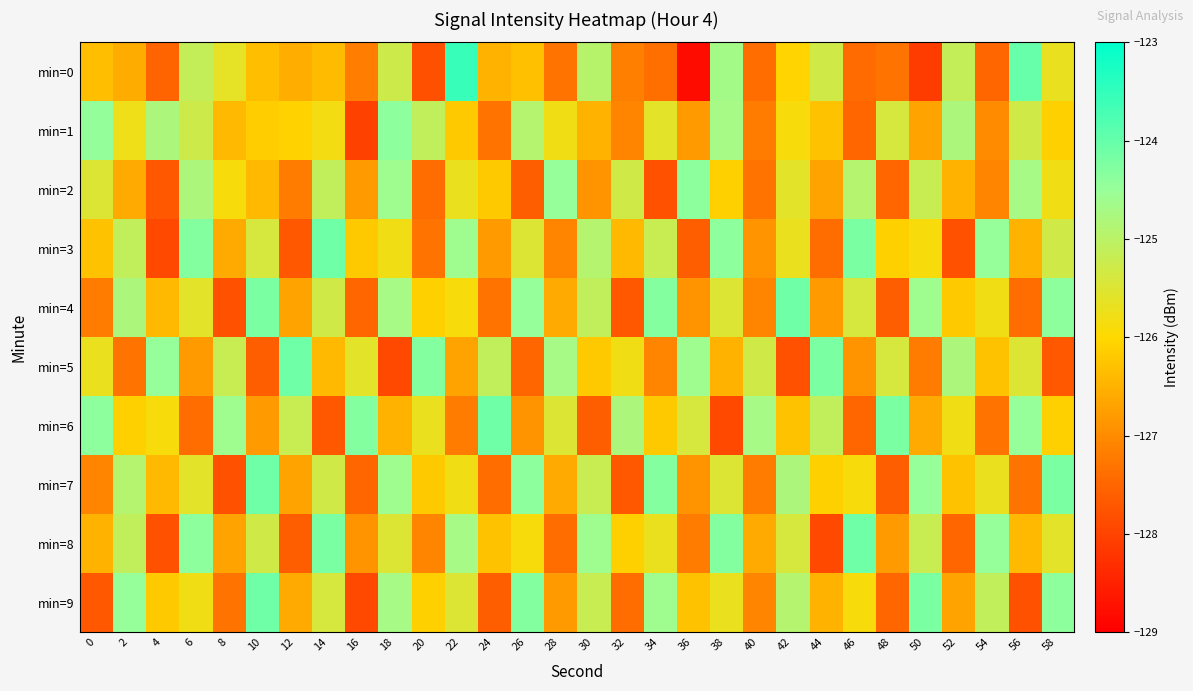

Reading left to right, list all the values displayed in this chart.

min=0: 0=-126.3	2=-126.6	4=-127.5	6=-125.1	8=-125.6	10=-126.3	12=-126.6	14=-126.4	16=-127.2	18=-125.3	20=-127.8	22=-123.5	24=-126.5	26=-126.3	28=-127.3	30=-125.0	32=-127.2	34=-127.4	36=-128.8	38=-124.7	40=-127.4	42=-126.1	44=-125.3	46=-127.4	48=-127.3	50=-128.1	52=-125.1	54=-127.5	56=-124.0	58=-125.7
min=1: 0=-124.5	2=-125.8	4=-124.8	6=-125.3	8=-126.4	10=-126.2	12=-126.1	14=-125.8	16=-128.0	18=-124.4	20=-125.1	22=-126.2	24=-127.3	26=-124.9	28=-125.8	30=-126.5	32=-127.1	34=-125.6	36=-126.8	38=-124.7	40=-127.2	42=-125.9	44=-126.3	46=-127.5	48=-125.4	50=-126.7	52=-124.8	54=-127.0	56=-125.3	58=-126.1
min=2: 0=-125.5	2=-126.6	4=-127.7	6=-124.8	8=-125.9	10=-126.4	12=-127.2	14=-125.1	16=-126.8	18=-124.6	20=-127.4	22=-125.7	24=-126.2	26=-127.6	28=-124.5	30=-126.9	32=-125.3	34=-127.8	36=-124.4	38=-126.1	40=-127.3	42=-125.6	44=-126.7	46=-124.9	48=-127.5	50=-125.2	52=-126.5	54=-127.1	56=-124.7	58=-125.8
min=3: 0=-126.3	2=-125.1	4=-127.9	6=-124.3	8=-126.6	10=-125.4	12=-127.7	14=-124.1	16=-126.2	18=-125.8	20=-127.3	22=-124.6	24=-126.8	26=-125.5	28=-127.1	30=-124.9	32=-126.4	34=-125.2	36=-127.6	38=-124.4	40=-126.9	42=-125.7	44=-127.4	46=-124.2	48=-126.1	50=-125.9	52=-127.8	54=-124.5	56=-126.5	58=-125.3
min=4: 0=-127.2	2=-124.8	4=-126.4	6=-125.6	8=-127.8	10=-124.2	12=-126.7	14=-125.3	16=-127.5	18=-124.7	20=-126.1	22=-125.9	24=-127.3	26=-124.5	28=-126.6	30=-125.1	32=-127.7	34=-124.3	36=-126.9	38=-125.5	40=-127.1	42=-124.1	44=-126.8	46=-125.4	48=-127.6	50=-124.6	52=-126.2	54=-125.8	56=-127.4	58=-124.4
min=5: 0=-125.7	2=-127.3	4=-124.5	6=-126.8	8=-125.2	10=-127.6	12=-124.1	14=-126.4	16=-125.6	18=-127.9	20=-124.3	22=-126.7	24=-125.1	26=-127.5	28=-124.7	30=-126.2	32=-125.8	34=-127.1	36=-124.6	38=-126.5	40=-125.3	42=-127.8	44=-124.2	46=-126.9	48=-125.4	50=-127.2	52=-124.8	54=-126.3	56=-125.5	58=-127.7
min=6: 0=-124.4	2=-126.1	4=-125.9	6=-127.4	8=-124.6	10=-126.8	12=-125.2	14=-127.7	16=-124.3	18=-126.5	20=-125.7	22=-127.2	24=-124.1	26=-126.9	28=-125.5	30=-127.6	32=-124.8	34=-126.2	36=-125.4	38=-127.9	40=-124.7	42=-126.3	44=-125.1	46=-127.5	48=-124.2	50=-126.6	52=-125.8	54=-127.3	56=-124.5	58=-126.1
min=7: 0=-127.1	2=-124.9	4=-126.4	6=-125.6	8=-127.8	10=-124.1	12=-126.7	14=-125.3	16=-127.5	18=-124.6	20=-126.2	22=-125.8	24=-127.4	26=-124.4	28=-126.6	30=-125.2	32=-127.7	34=-124.3	36=-126.9	38=-125.5	40=-127.2	42=-124.8	44=-126.1	46=-125.9	48=-127.6	50=-124.5	52=-126.3	54=-125.7	56=-127.3	58=-124.2
min=8: 0=-126.5	2=-125.1	4=-127.8	6=-124.4	8=-126.7	10=-125.3	12=-127.6	14=-124.2	16=-126.9	18=-125.5	20=-127.1	22=-124.7	24=-126.3	26=-125.9	28=-127.4	30=-124.6	32=-126.1	34=-125.7	36=-127.2	38=-124.3	40=-126.6	42=-125.4	44=-127.9	46=-124.1	48=-126.8	50=-125.2	52=-127.5	54=-124.5	56=-126.4	58=-125.6
min=9: 0=-127.7	2=-124.5	4=-126.2	6=-125.8	8=-127.3	10=-124.1	12=-126.6	14=-125.4	16=-127.9	18=-124.7	20=-126.1	22=-125.5	24=-127.6	26=-124.3	28=-126.8	30=-125.2	32=-127.4	34=-124.6	36=-126.3	38=-125.7	40=-127.1	42=-124.9	44=-126.5	46=-125.9	48=-127.5	50=-124.2	52=-126.7	54=-125.1	56=-127.8	58=-124.4